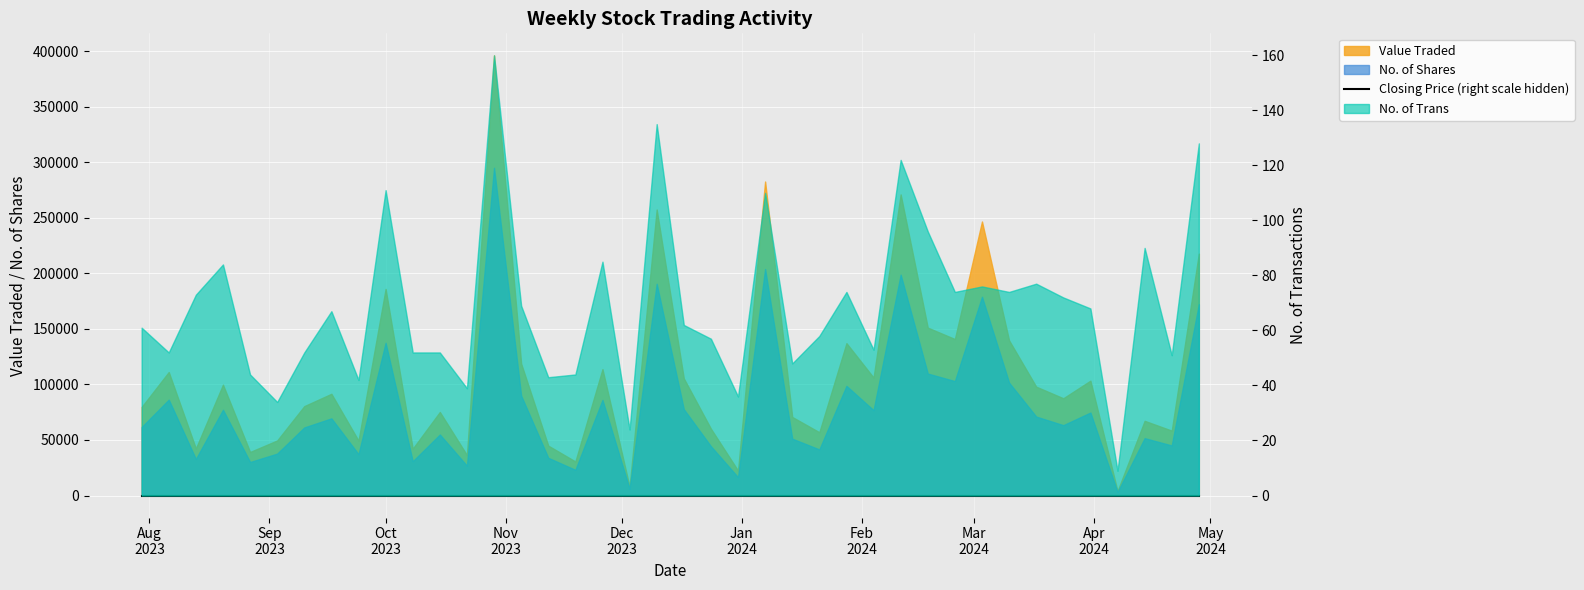

How many lines are shown in the chart?

1